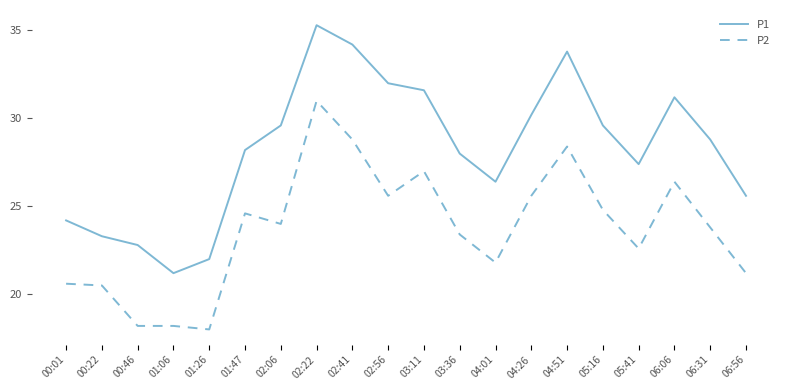

Reading right to left, transcribe all the data shown in this chart.

P1: 25.6	28.8	31.2	27.4	29.6	33.8	30.2	26.4	28.0	31.6	32.0	34.2	35.3	29.6	28.2	22.0	21.2	22.8	23.3	24.2
P2: 21.2	23.8	26.4	22.6	24.8	28.4	25.6	21.8	23.4	27.0	25.6	28.8	31.0	24.0	24.6	18.0	18.2	18.2	20.5	20.6